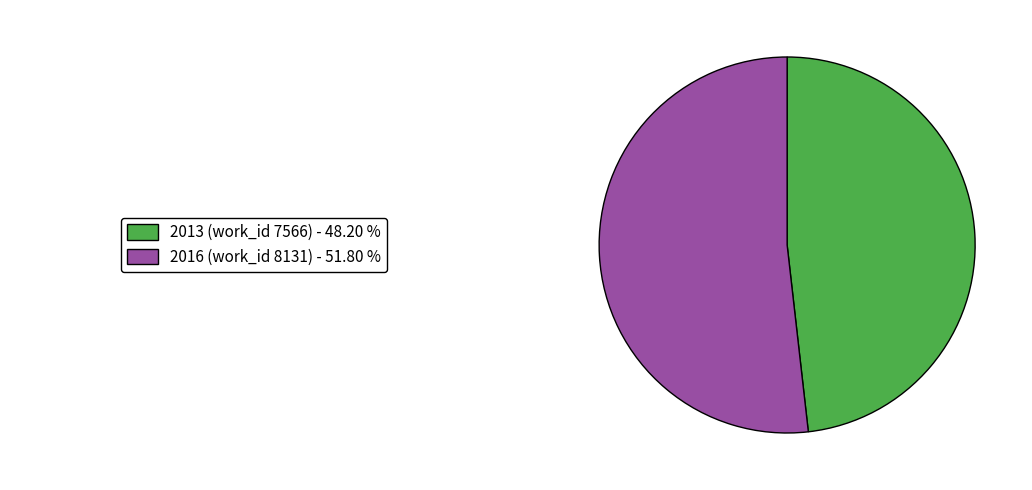

Is there any slice that represents more than half of the pie?

Yes